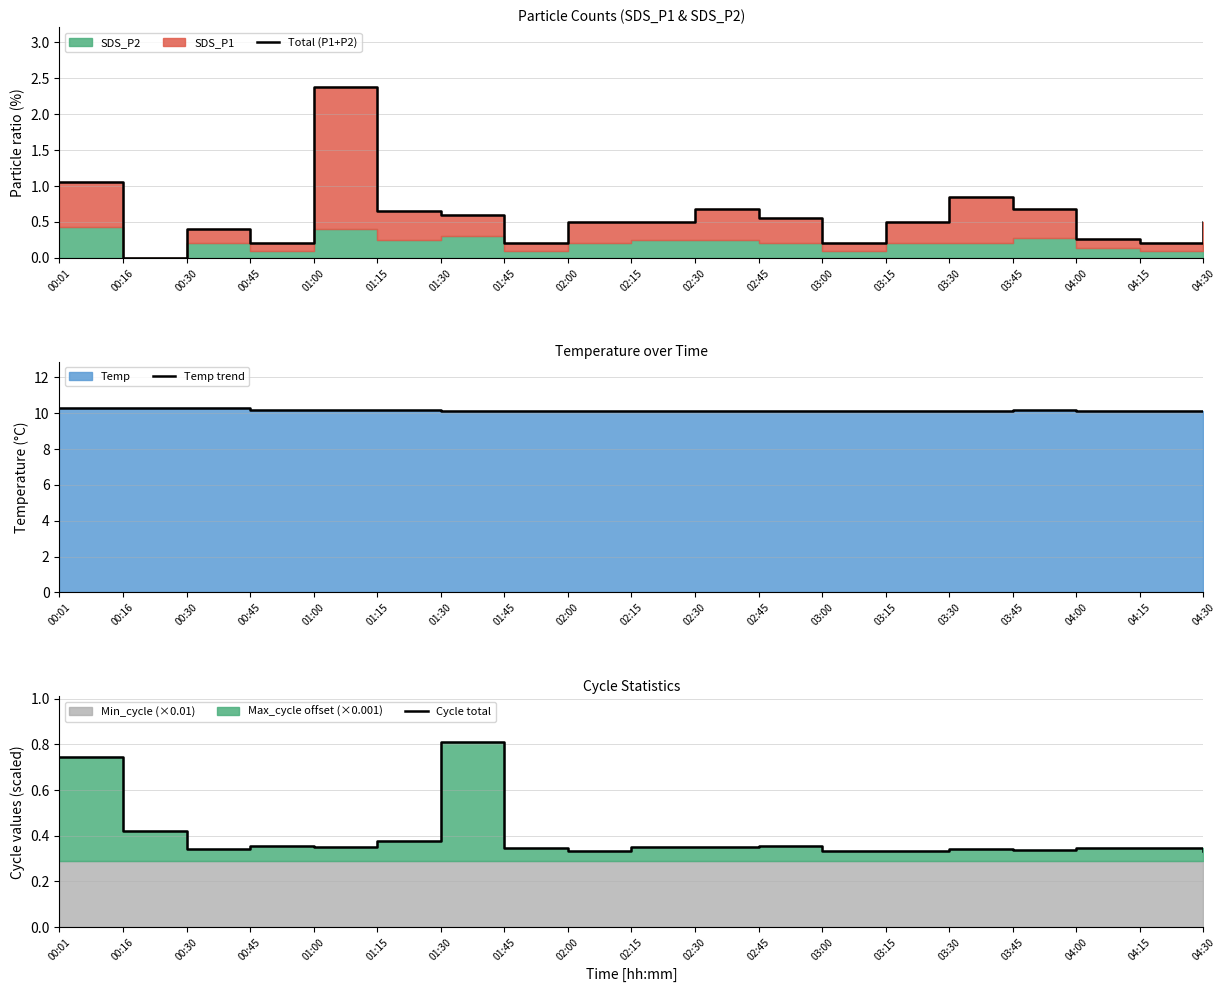

What is the value of the Temp trend point at the 15th from the left?

10.1